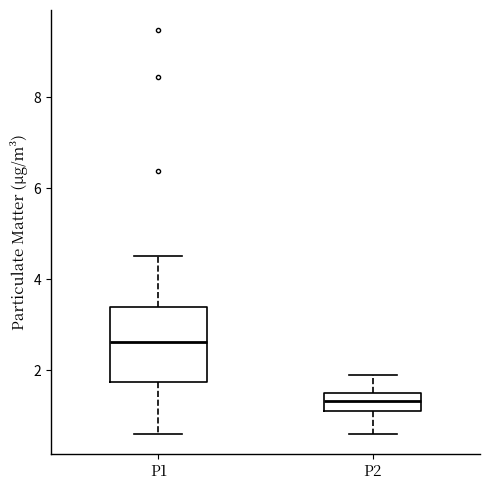

Where is the lower edge of the box for P2 on the y-axis? The values are not printed on the chart, so give them approximately, as read against the axis.

1.0